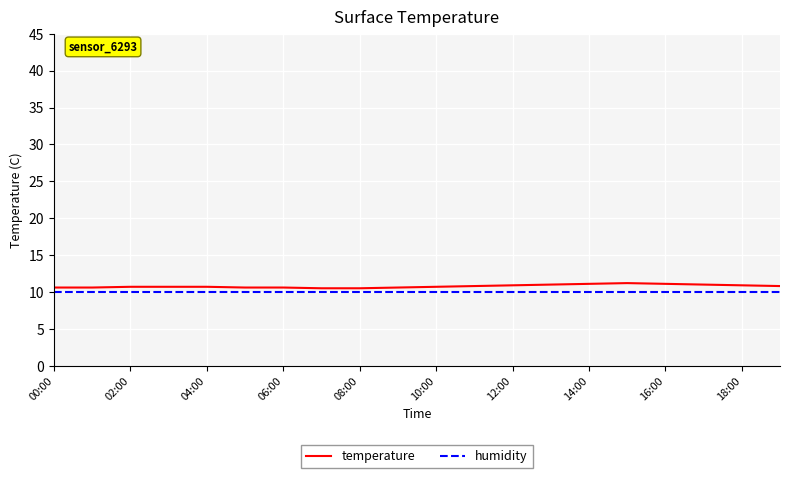

Which series has the largest range (max minus min)?

temperature